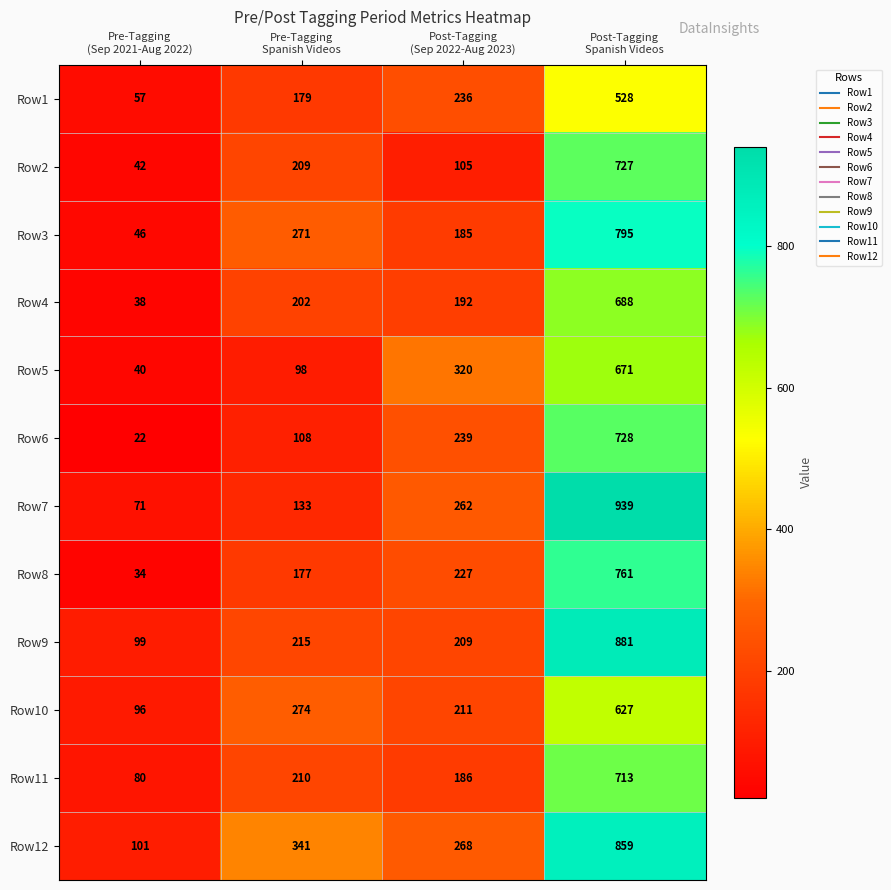

What is the difference between the maximum and minimum values in the Row8 series?

727